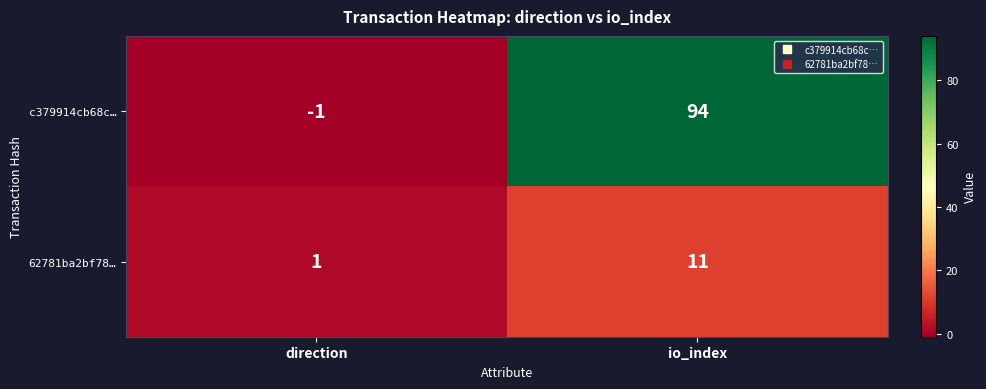

Where is c379914cb68c… nearest to the value 46?

direction